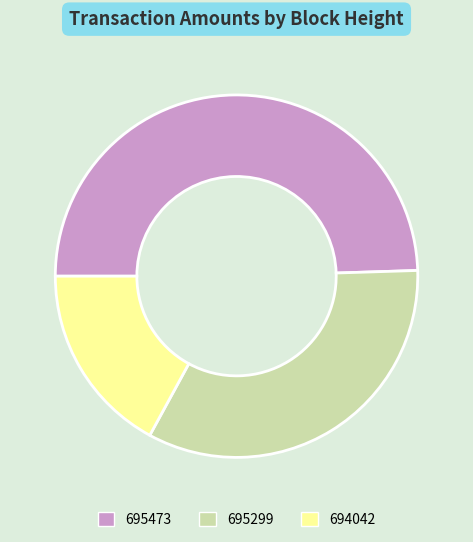

Rank the categories by value from lowest to highest.

694042, 695299, 695473